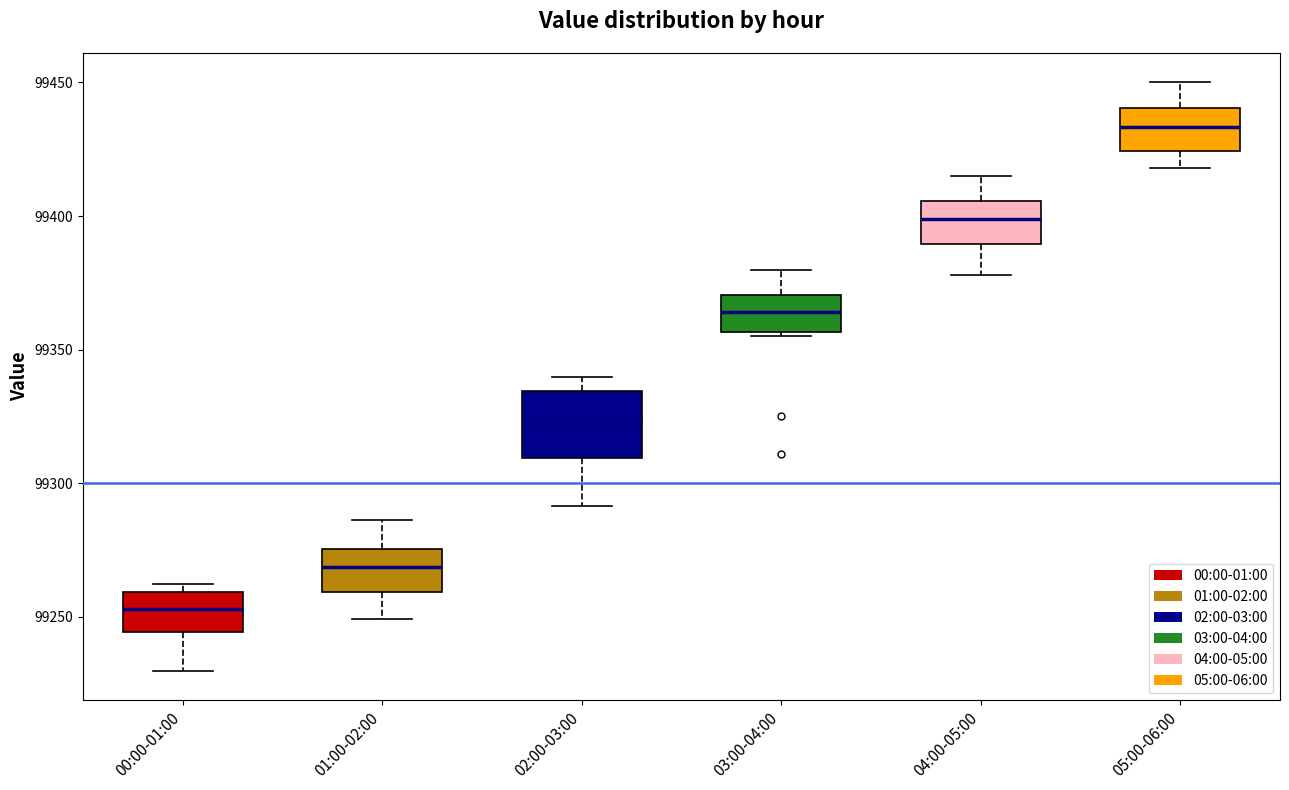

Reading left to right, transcribe this box plot: for each box, give where its median line is, the range the box spans, and where its two whiskers end, as read against the y-axis. The values are not printed on the chart, so give them approximately, as read against the axis.

00:00-01:00: median 99255, box 99245 to 99260, whiskers 99230 to 99260 (just above the box's upper edge)
01:00-02:00: median 99270, box 99260 to 99275, whiskers 99250 to 99285
02:00-03:00: median 99325, box 99310 to 99335, whiskers 99290 to 99340
03:00-04:00: median 99365, box 99355 to 99370, whiskers 99355 to 99380
04:00-05:00: median 99400, box 99390 to 99405, whiskers 99380 to 99415
05:00-06:00: median 99435, box 99425 to 99440, whiskers 99420 to 99450